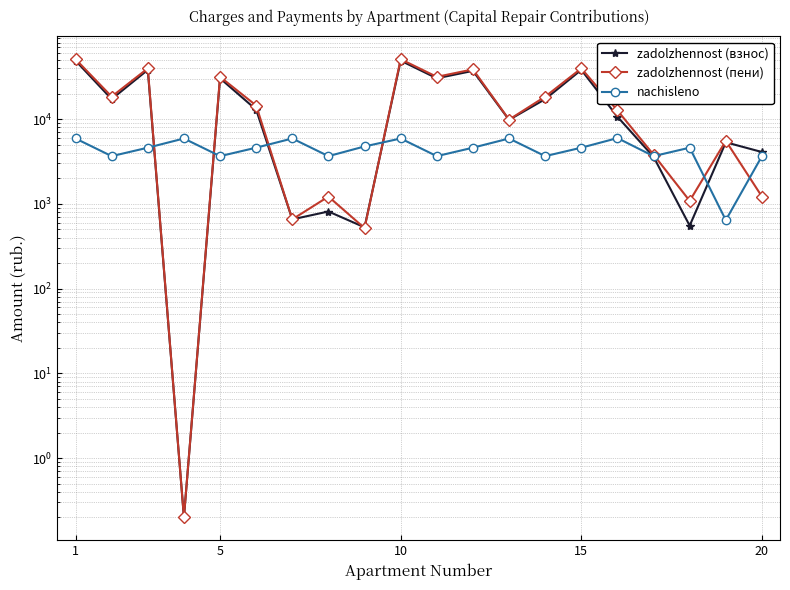

How many lines are shown in the chart?

3